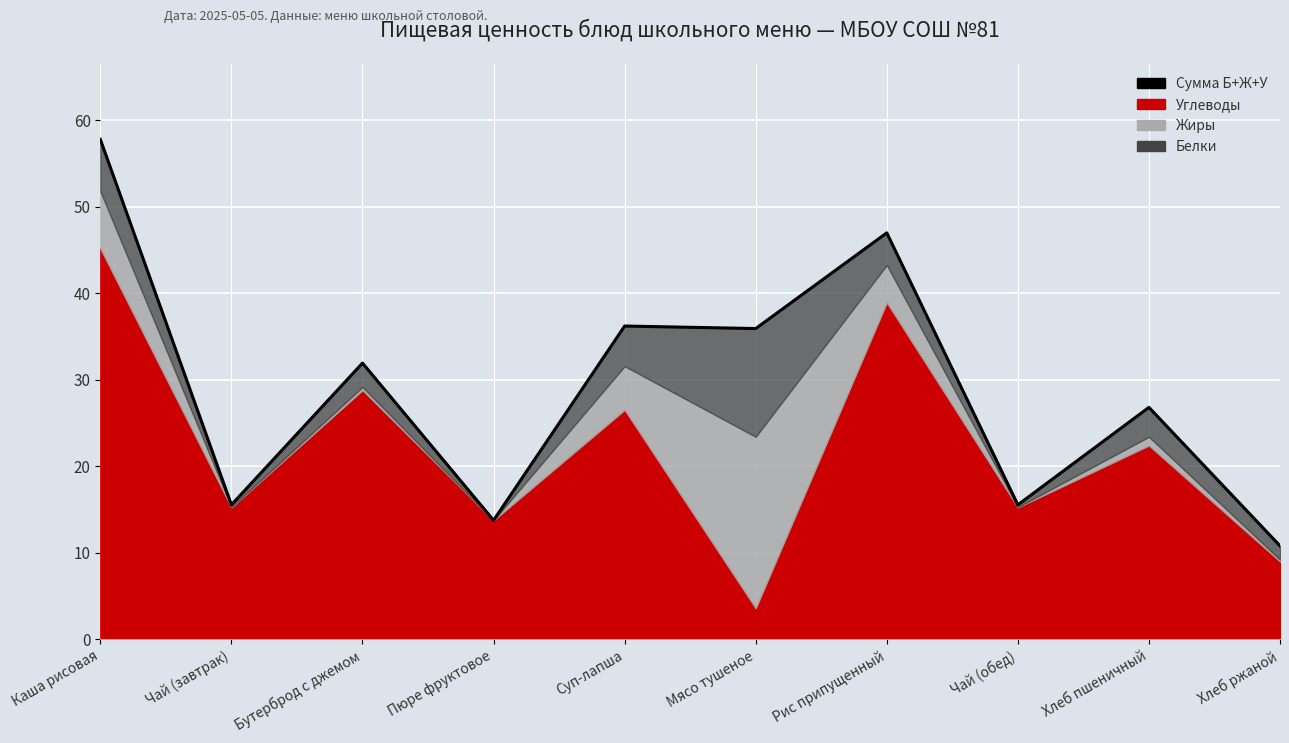

What is the average value?

29.1